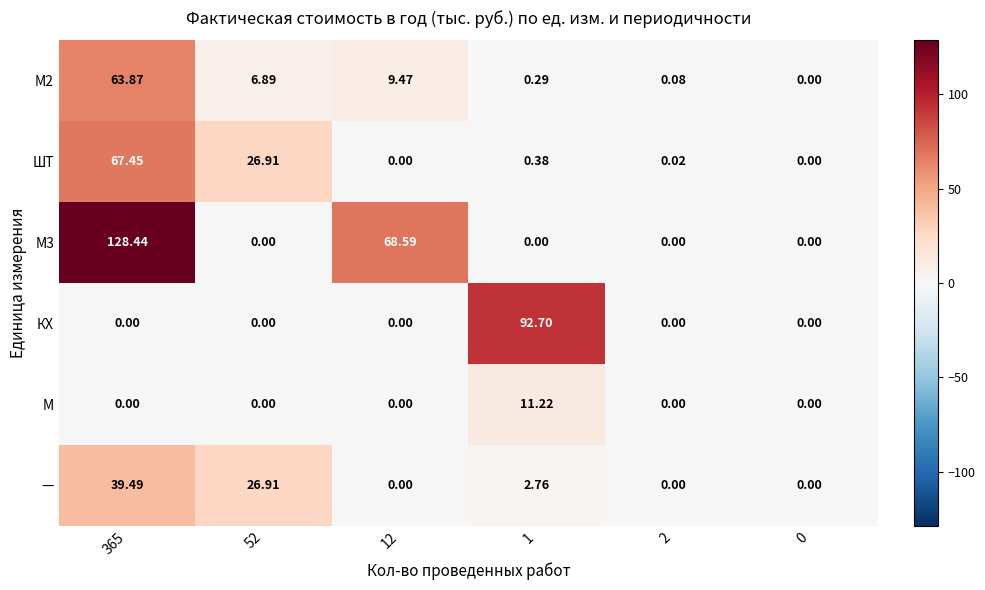

Is the value of М2 at 365 greater than the value of ШТ at 0?

Yes